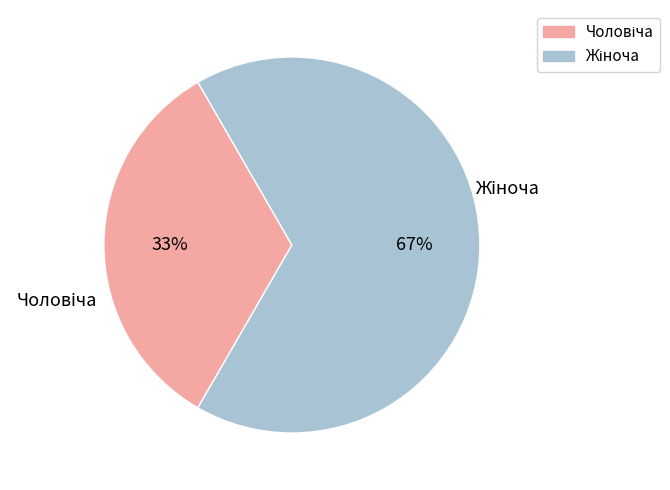

Is there a majority slice in this chart?

Yes